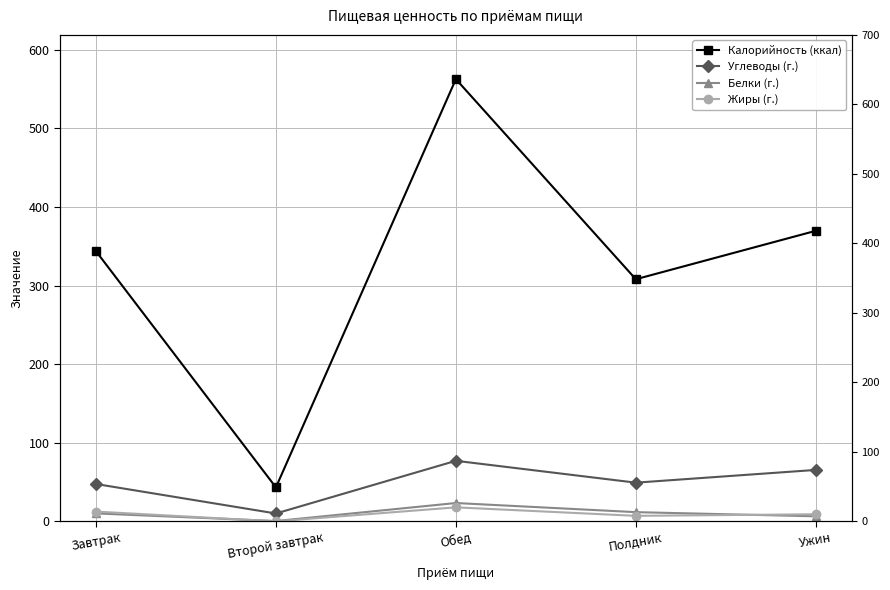

At Ужин, list the series in order from largest to smallest.

Калорийность (ккал), Углеводы (г.), Жиры (г.), Белки (г.)